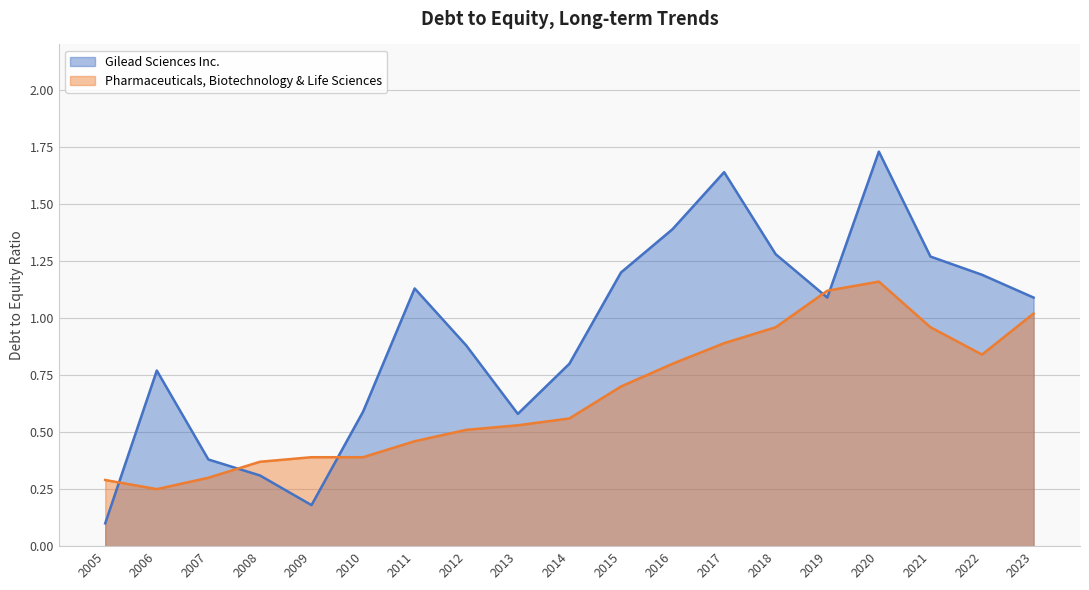

What is the spread (max minus min) of values at 2020?

0.6